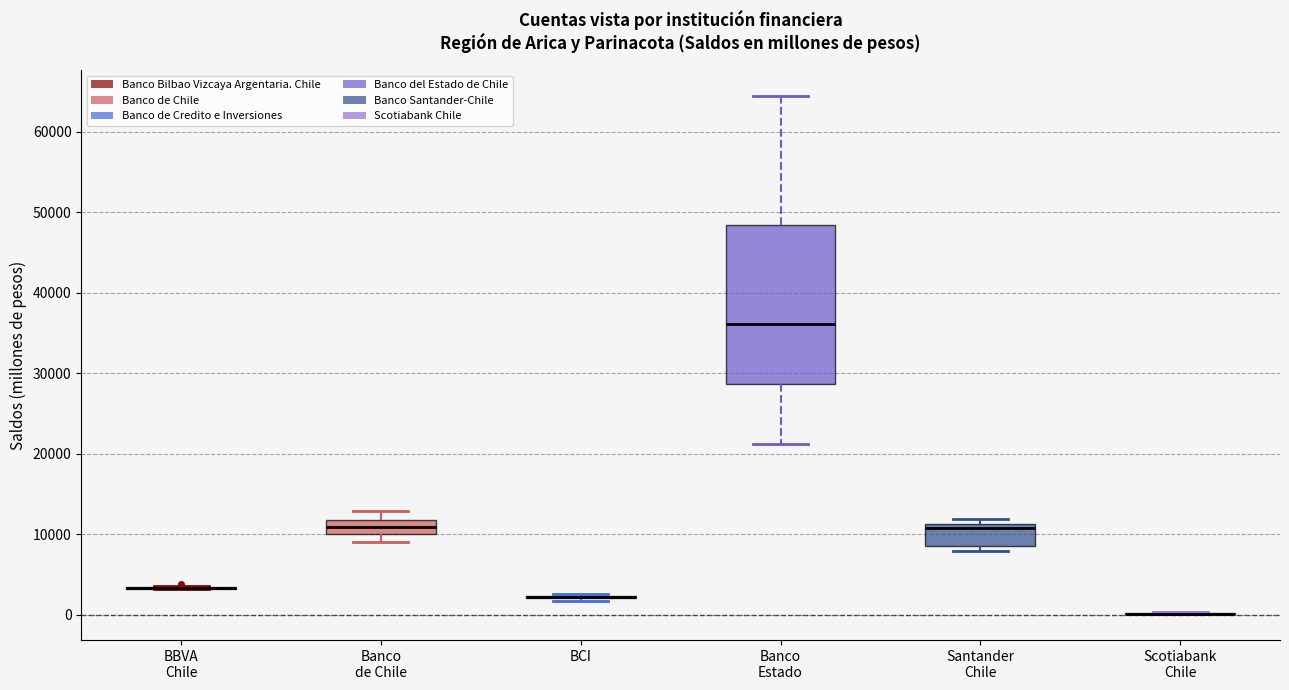

Reading left to right, transcribe this box plot: for each box, give where its median line is, the range the box spans, and where its two whiskers end, as read against the y-axis. The values are not printed on the chart, so give them approximately, as read against the axis.

BBVA Chile: box collapsed to a line at 3000, whiskers 3000 to 4000
Banco de Chile: median 11000, box 10000 to 12000, whiskers 9000 to 13000
BCI: box collapsed to a line at 2000, whiskers 2000 to 3000
Banco Estado: median 36000, box 29000 to 48000, whiskers 21000 to 64000
Santander Chile: median 11000 (just below the box's upper edge), box 8000 to 11000, whiskers 8000 (just below the box's lower edge) to 12000
Scotiabank Chile: box collapsed to a line at 0, whiskers 0 to 0